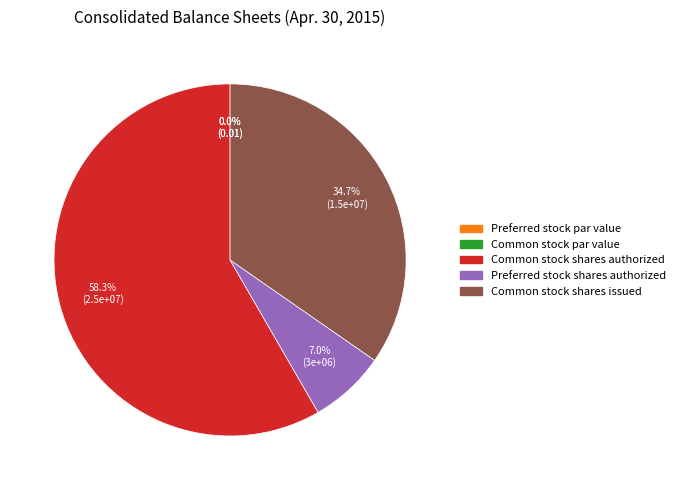

Which category has the smallest portion of the pie?

Preferred stock par value